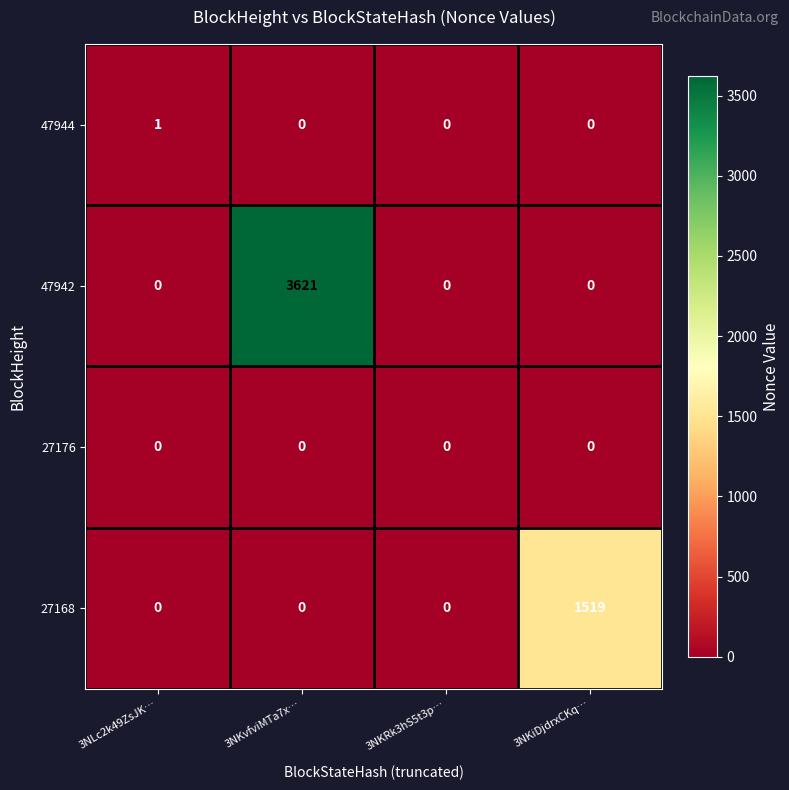

What is the average value of the 27168 series?

380